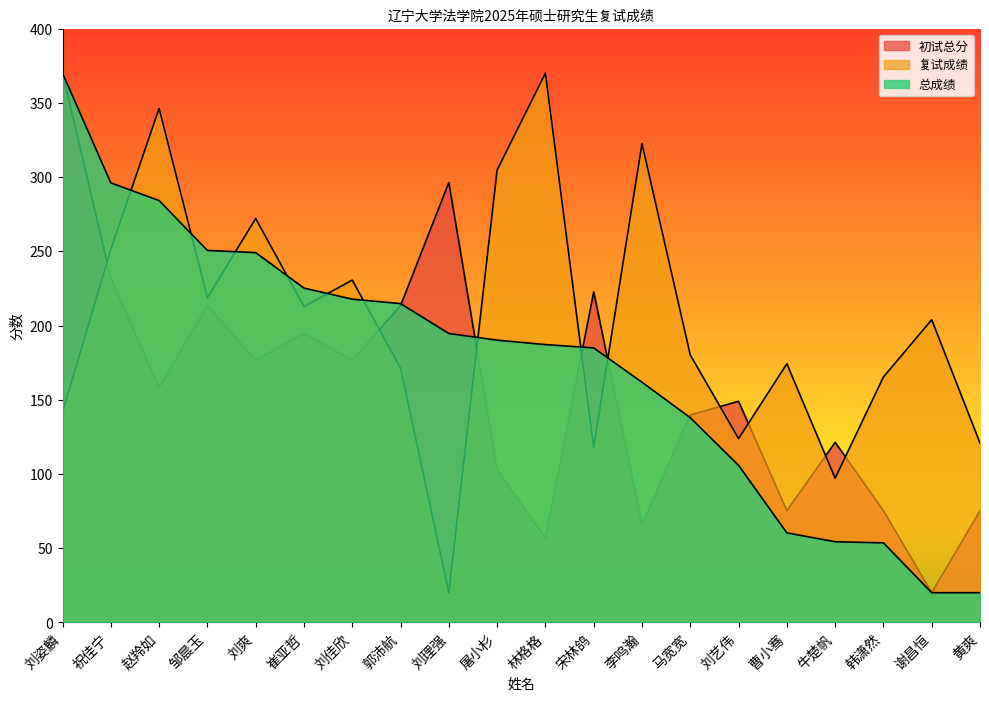

In 复试成绩, how many points are lower than both neighbors (excluding endpoints)?

6